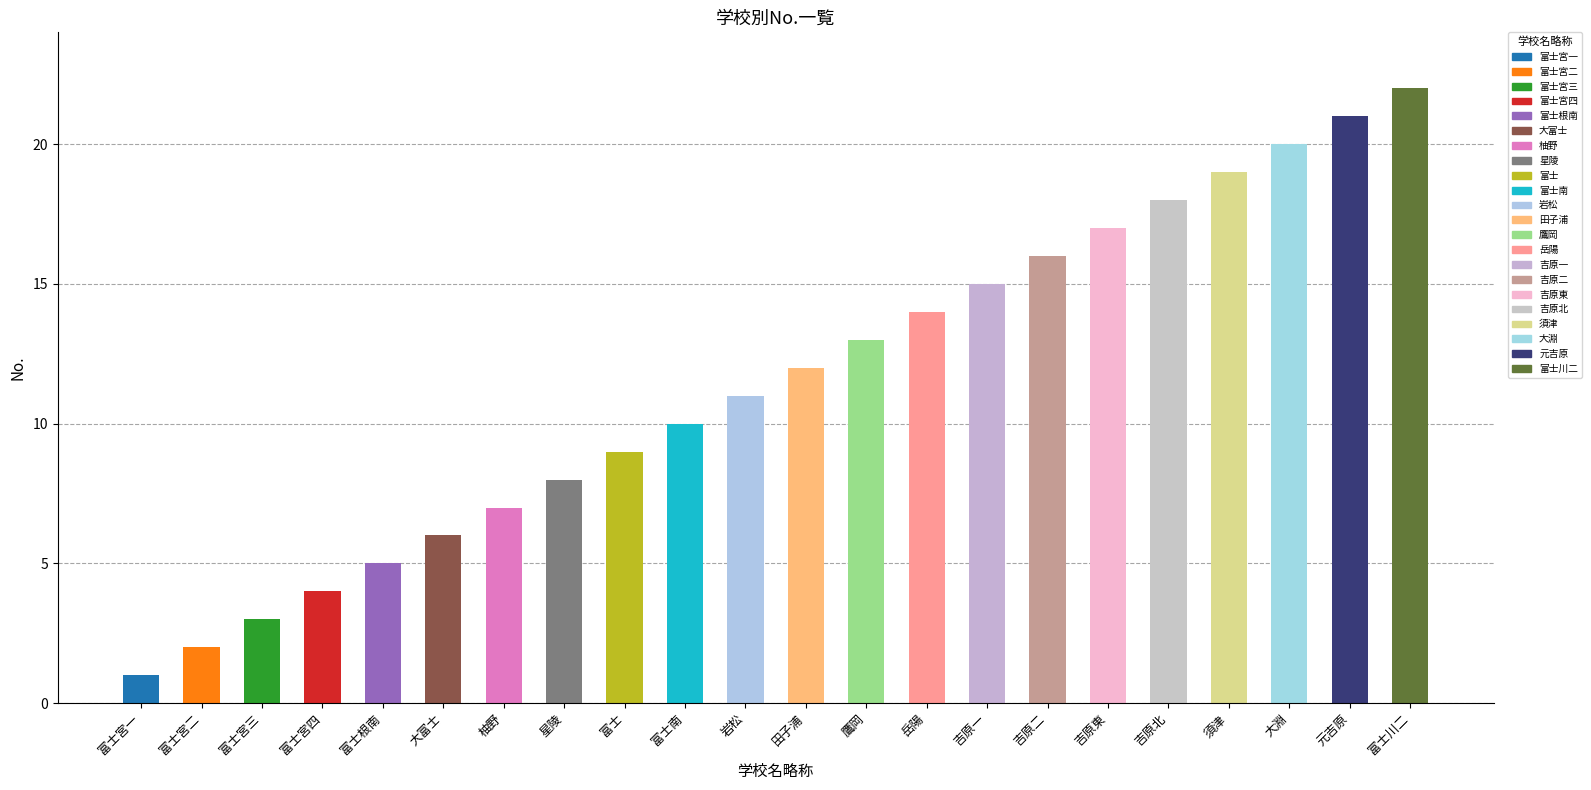

The value at 富士南 is 10. True or false?

True